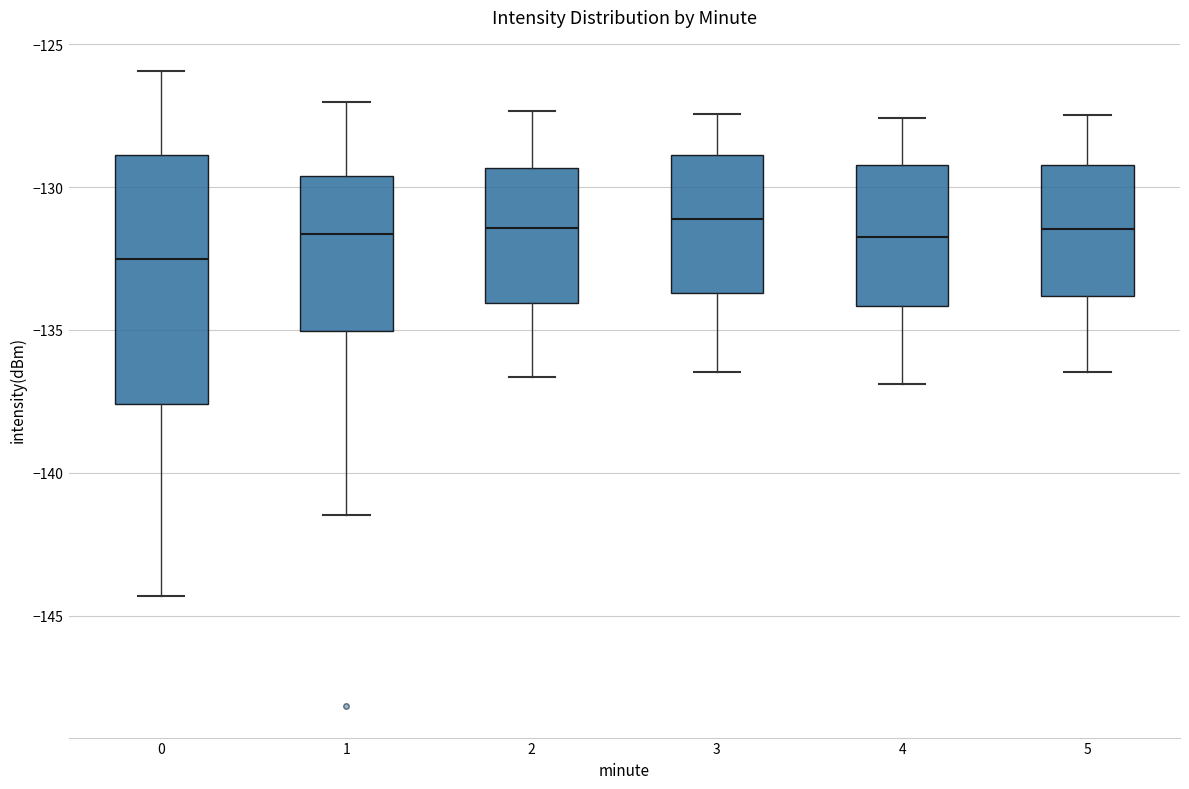

Where is the upper edge of the box at x = 0 on the y-axis? The values are not printed on the chart, so give them approximately, as read against the axis.

-129.0